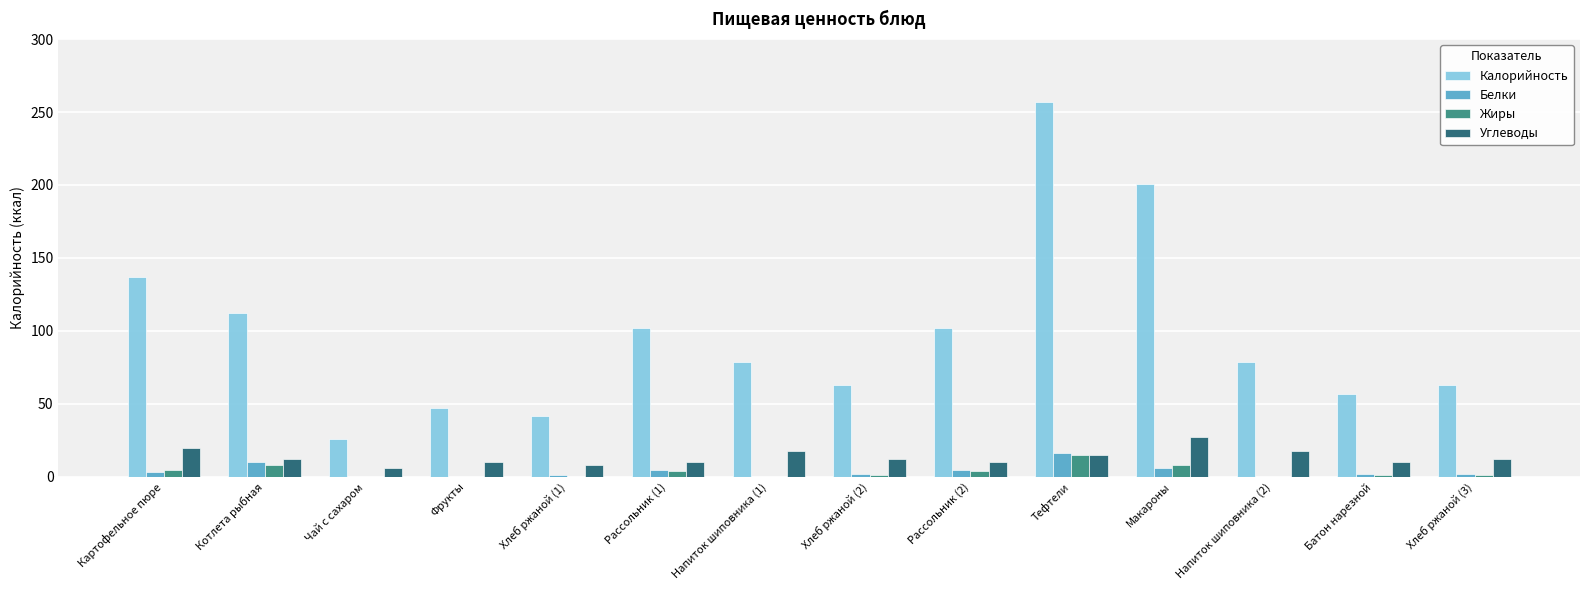

How many series are shown in this chart?

4